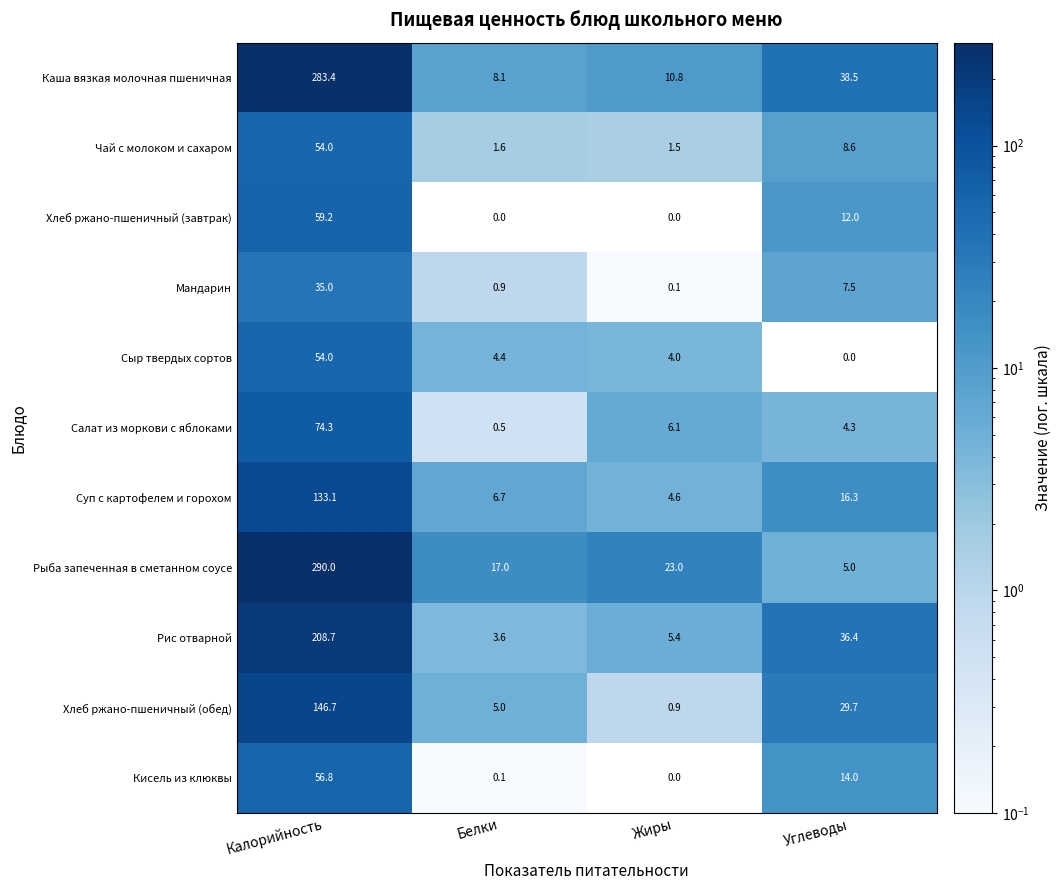

How many data points in Рыба запеченная в сметанном соусе are less than 23?

2